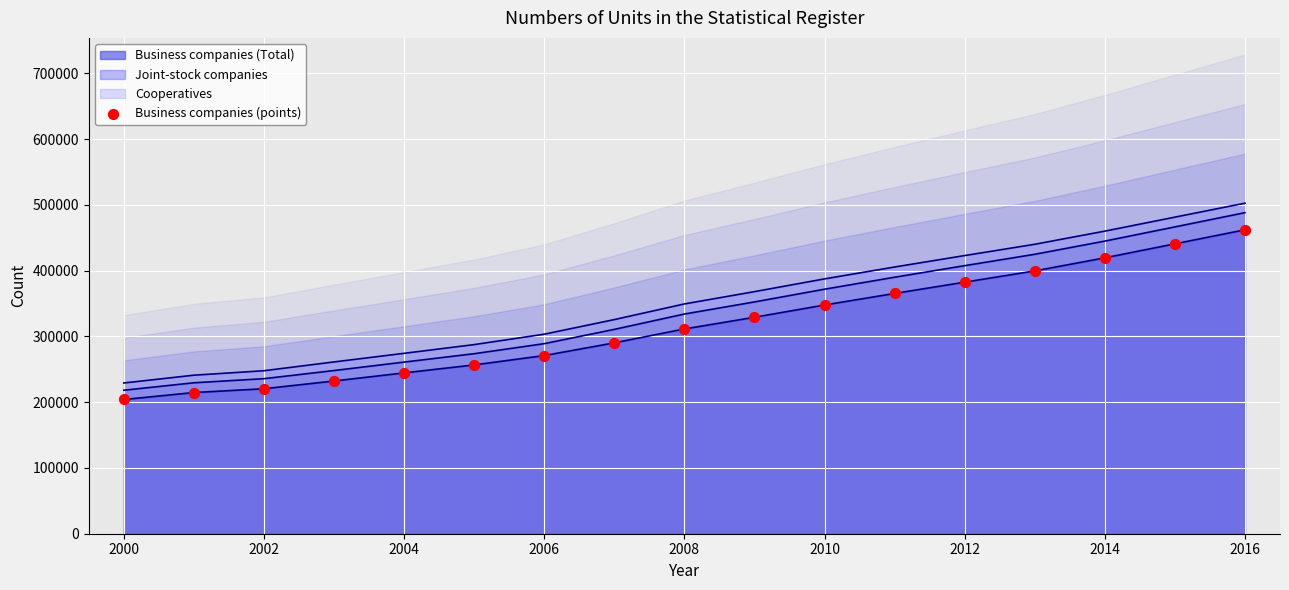

The value of Business companies (Total) at 2016 is 615924. True or false?

False